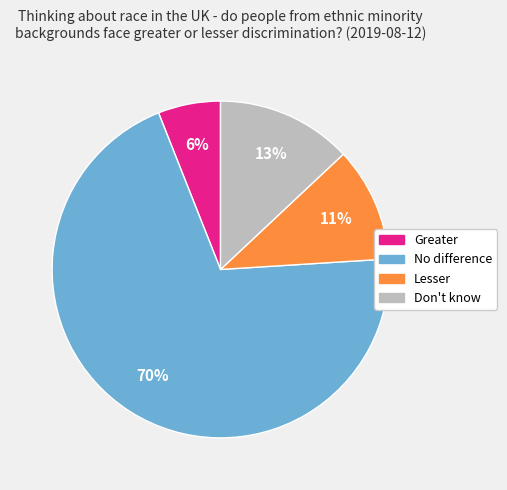

Which slice represents more than half of the pie?

No difference